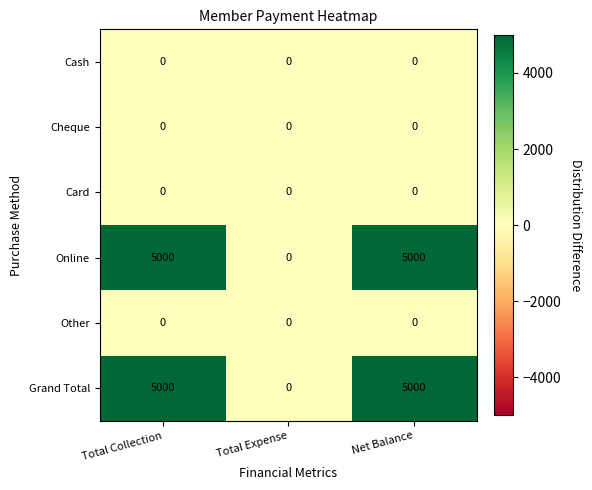

True or false: Online has a value of 5000 at Net Balance.

True